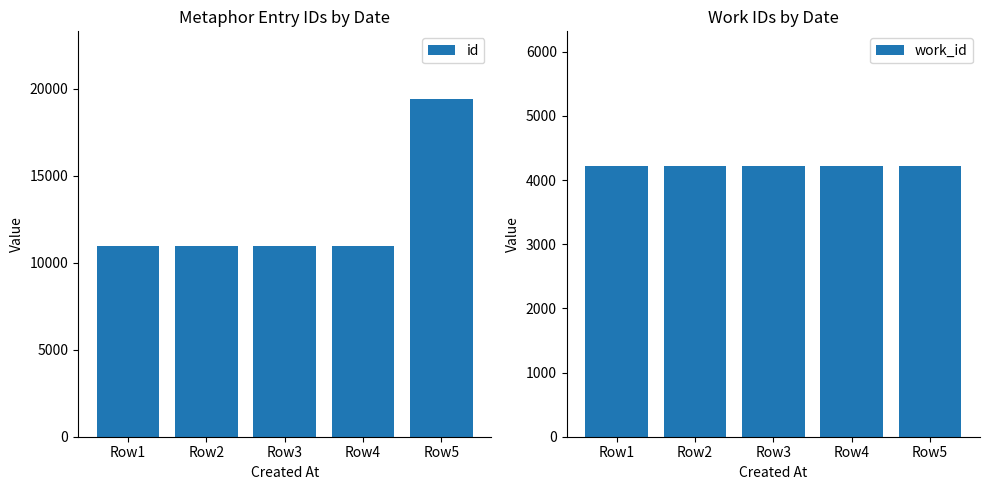

Reading left to right, list all the values displayed in this chart.

id: Row1=10961	Row2=10984	Row3=10985	Row4=10987	Row5=19430
work_id: Row1=4211	Row2=4211	Row3=4211	Row4=4211	Row5=4211